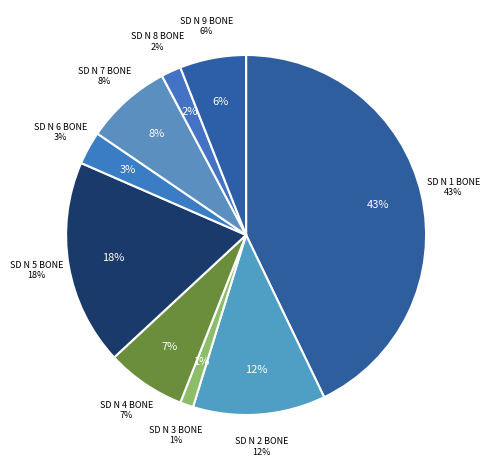

To the nearest percent, what is the difference between the SD NEGERI 2 BONE and SD NEGERI 6 BONE slice percentages?

9%